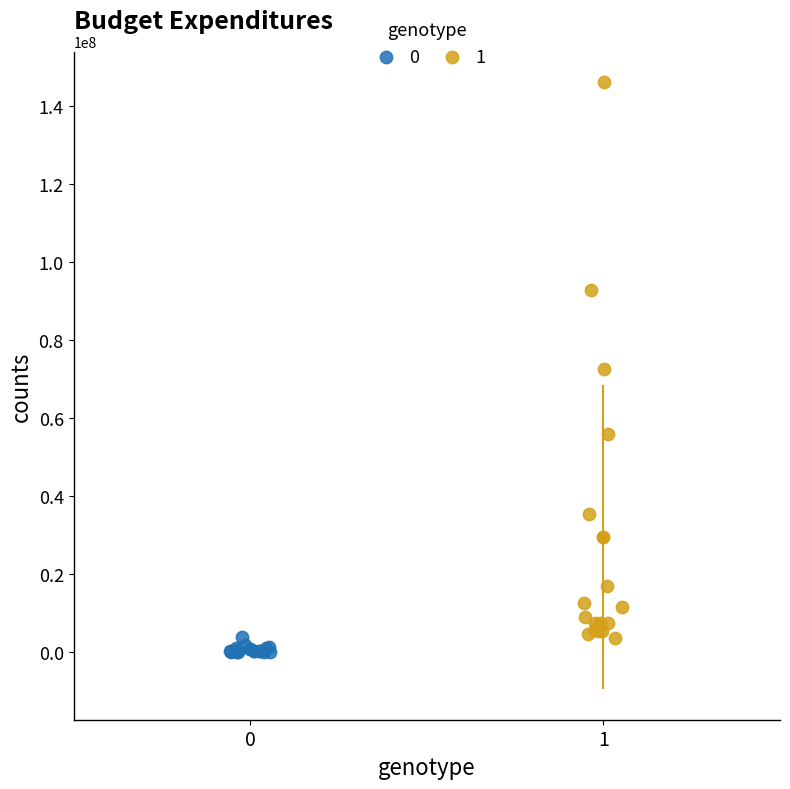

Which series has the widest spread of Y values?

1